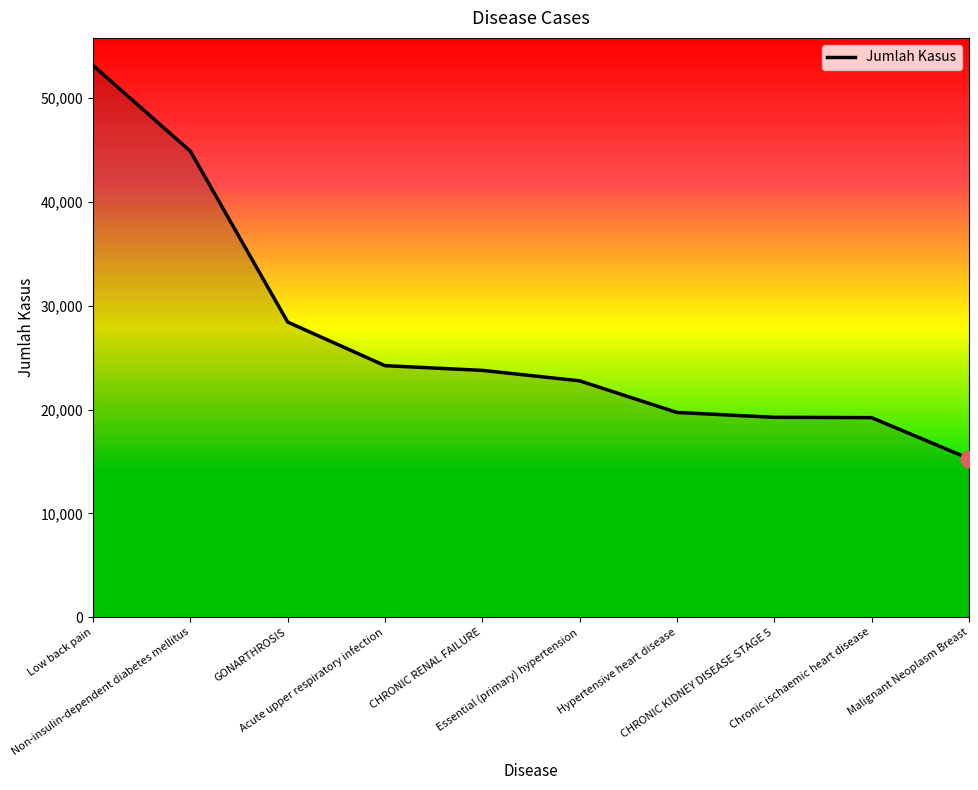

What is the difference between the maximum and minimum values?

37864